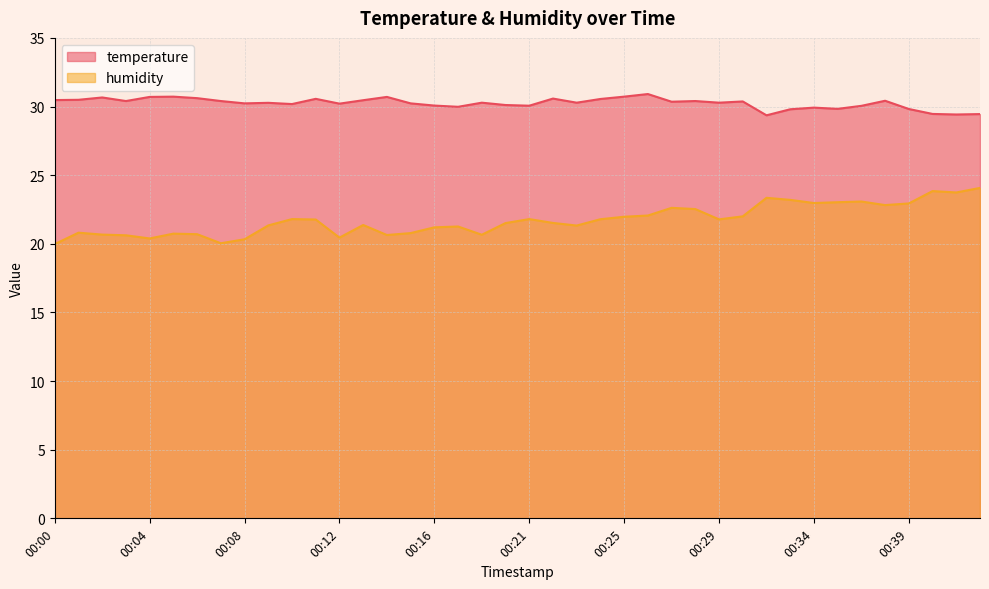

Rank the series by their average value, from highest to lowest.

temperature, humidity